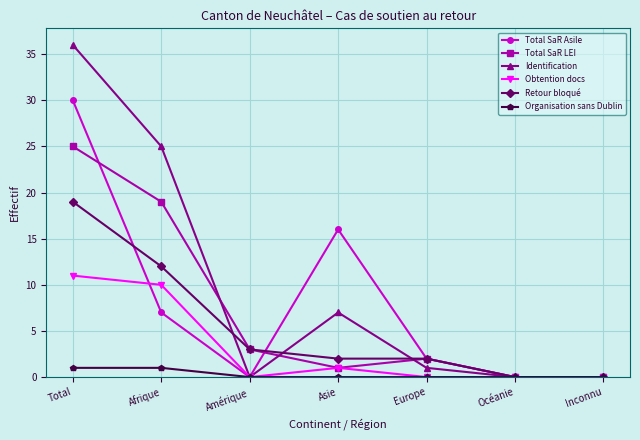

At which category is the sum across all series the highest?

Total